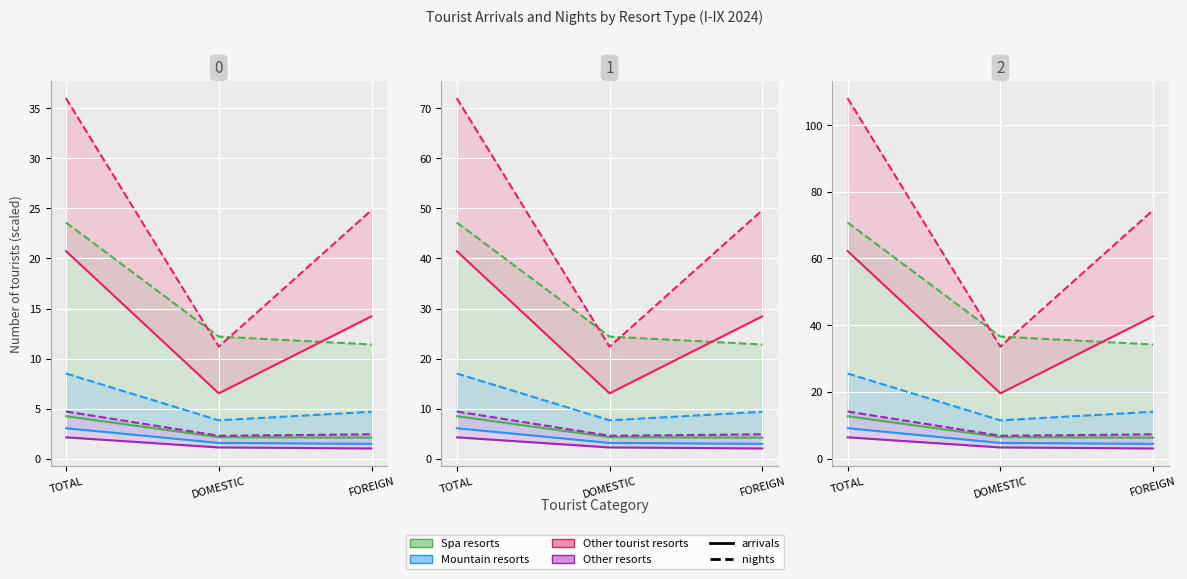

Which category has the lowest value in the Mountain resorts series?

FOREIGN